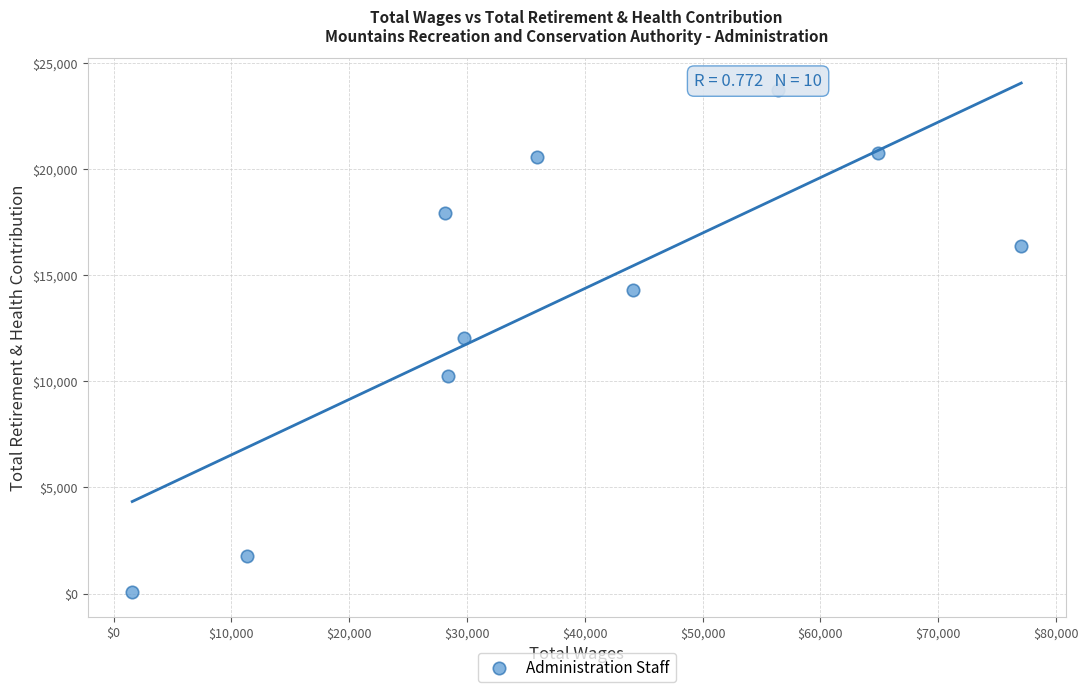

What is the average X value?

37760